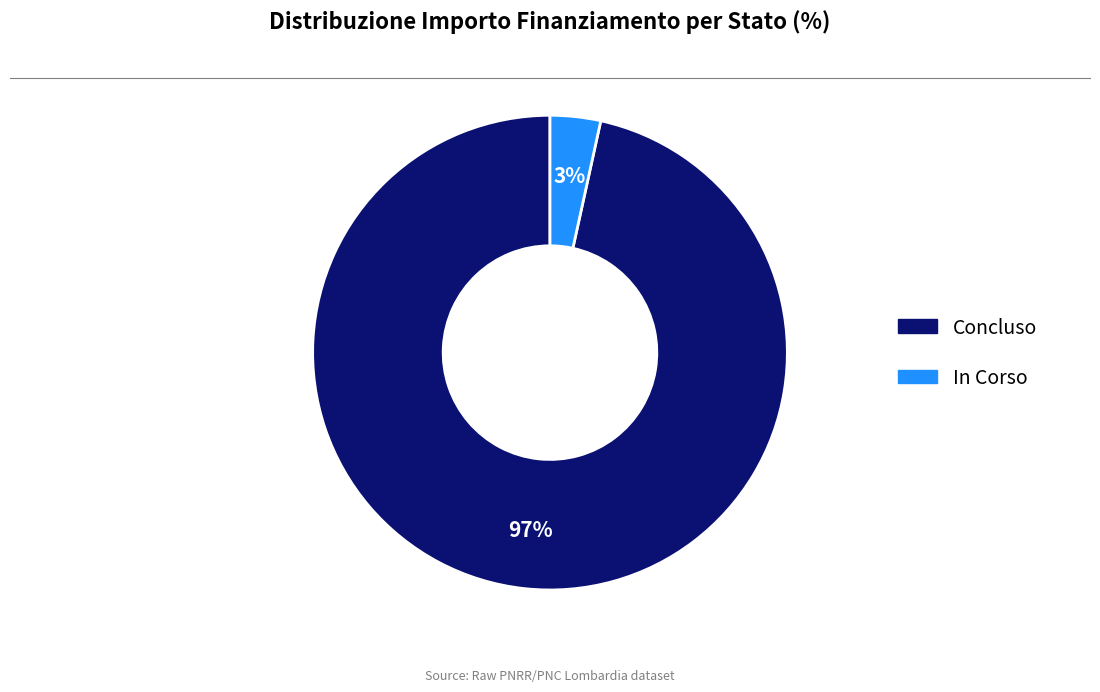

Is it true that Concluso is 97% of the pie?

True